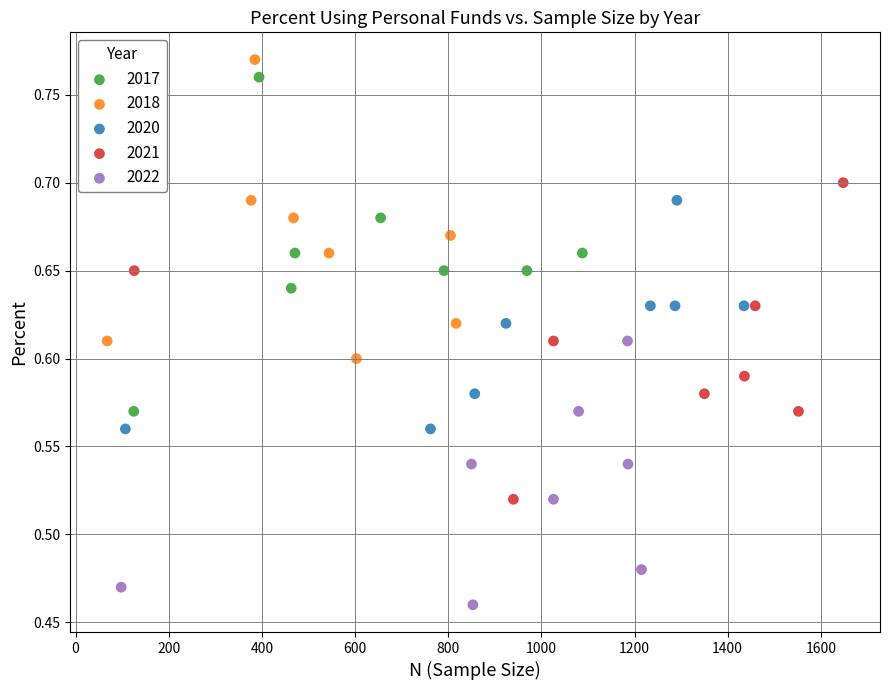

What are all the series names shown in the legend?

2017, 2018, 2020, 2021, 2022